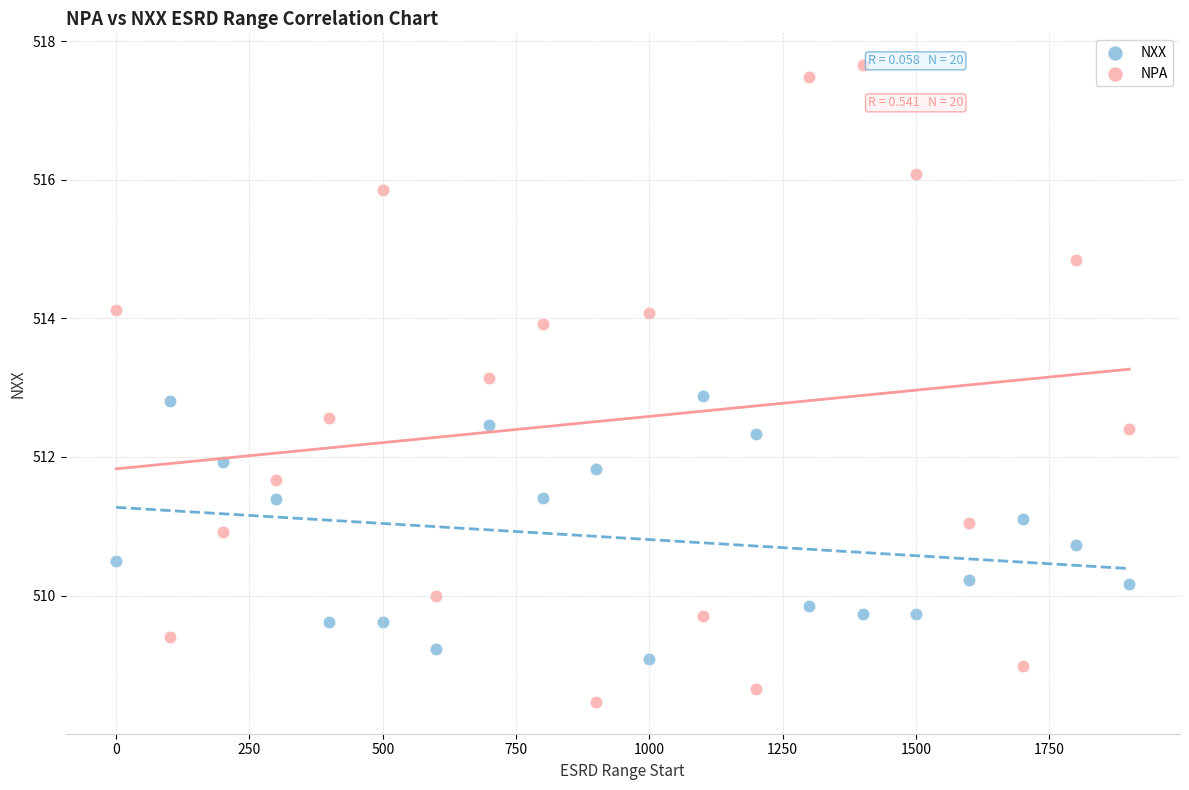

Which series contains the highest Y value?

NPA